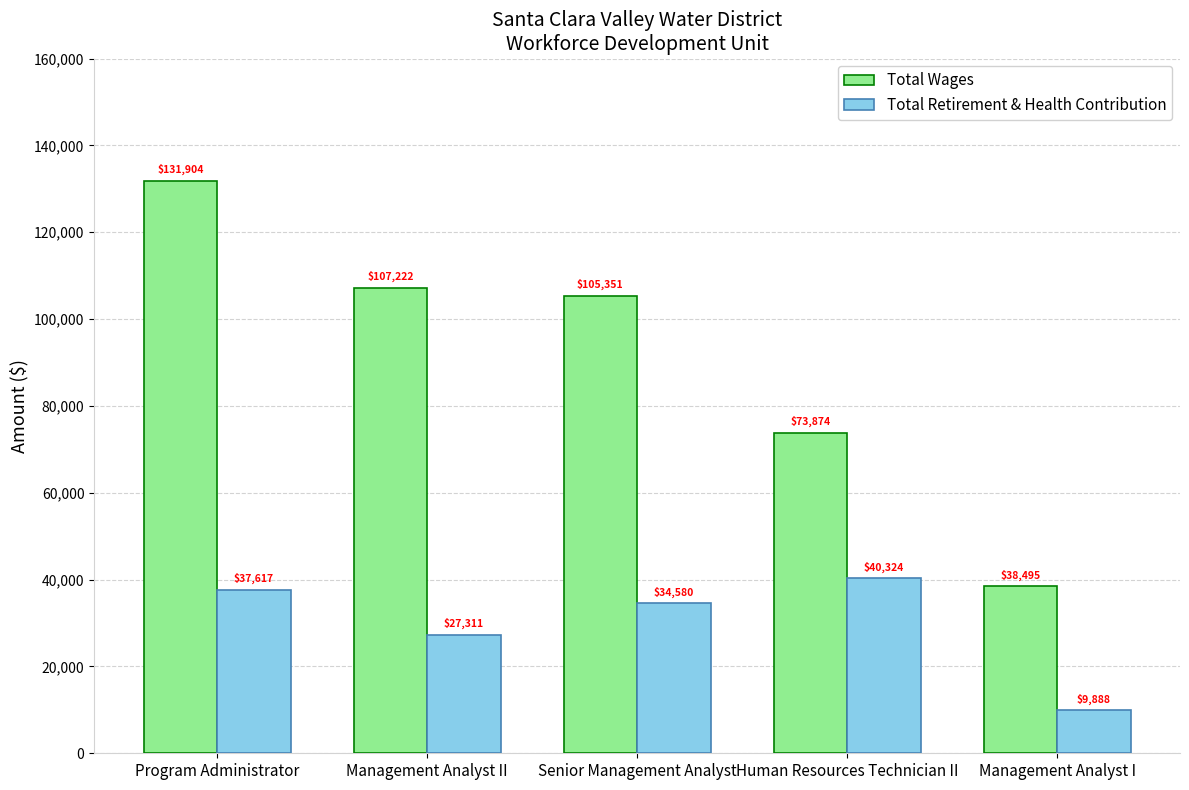

What is the total value across all series at Management Analyst II?

134533